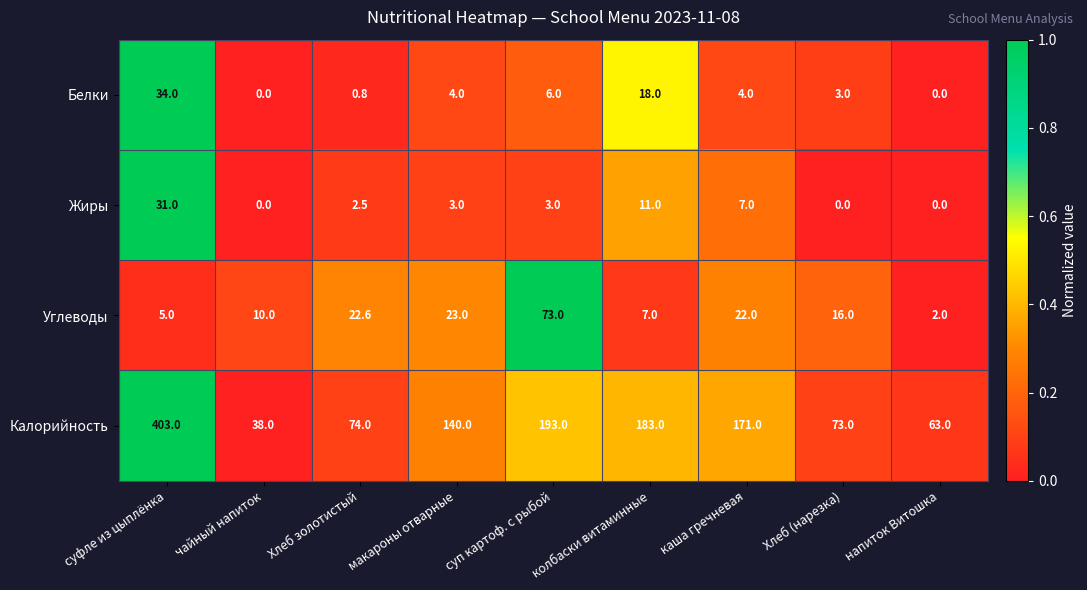

Rank the categories by Калорийность value from lowest to highest.

чайный напиток, напиток Витошка, Хлеб (нарезка), Хлеб золотистый, макароны отварные, каша гречневая, колбаски витаминные, суп картоф. с рыбой, суфле из цыплёнка